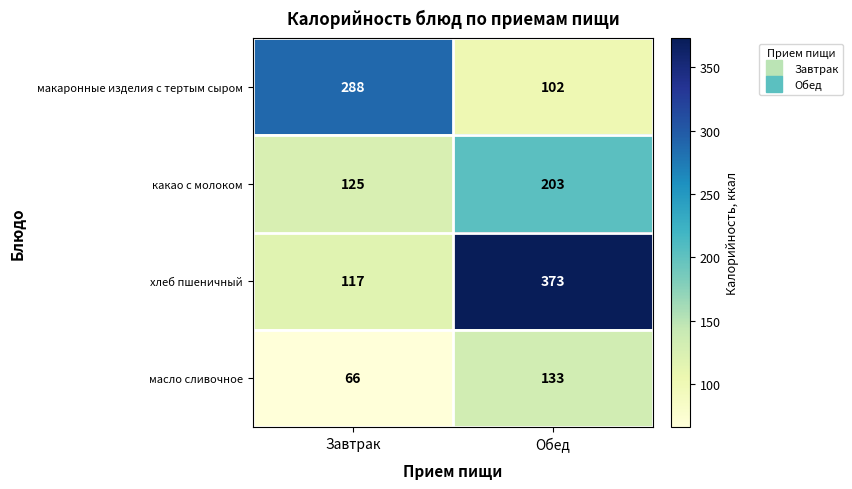

Rank the series by their average value, from highest to lowest.

хлеб пшеничный, макаронные изделия с тертым сыром, какао с молоком, масло сливочное